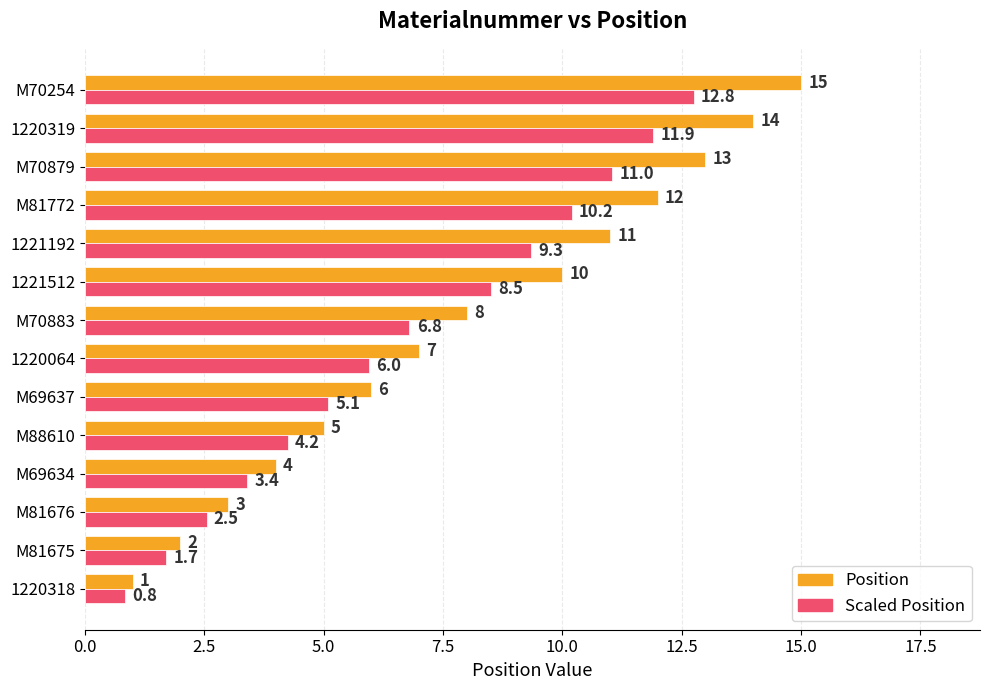

What are all the series names shown in the legend?

Position, Scaled Position